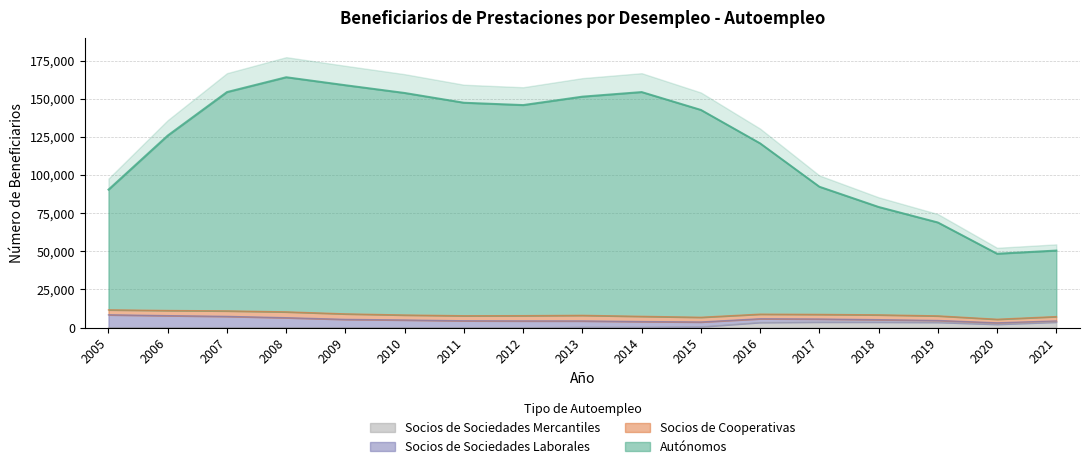

Reading left to right, extract all data points from this chart.

Autónomos: 90468	125944	154473	164196	158952	153868	147467	145935	151465	154472	142753	120804	92368	79097	68923	48428	50513
Socios de Sociedades Mercantiles: 0	0	0	0	0	0	0	0	295	275	523	3369	3620	3600	3454	2147	3601